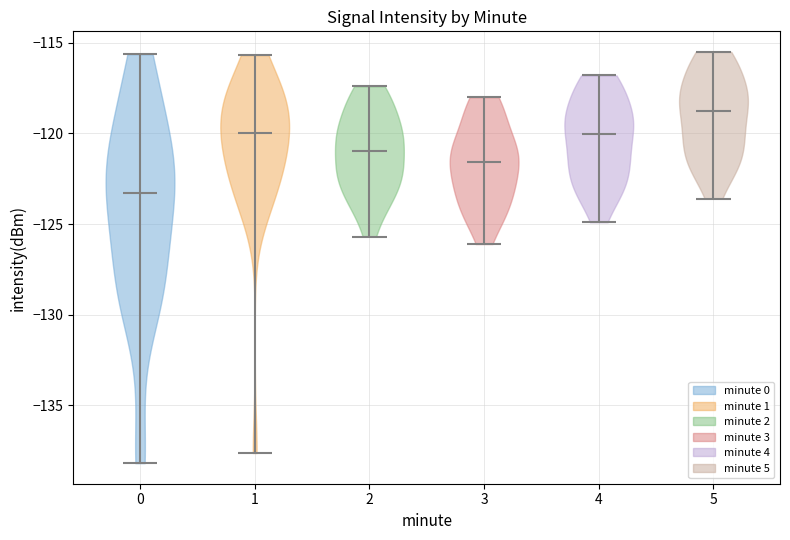

Reading left to right, read every violin against the y-axis: where its median line is, and the lowest and highest points it reaches. The values are not printed on the chart, so give them approximately, as read against the axis.

0: median line -123.5, lowest point -138.0, highest point -115.5
1: median line -120.0, lowest point -137.5, highest point -115.5
2: median line -121.0, lowest point -125.5, highest point -117.5
3: median line -121.5, lowest point -126.0, highest point -118.0
4: median line -120.0, lowest point -125.0, highest point -117.0
5: median line -118.5, lowest point -123.5, highest point -115.5